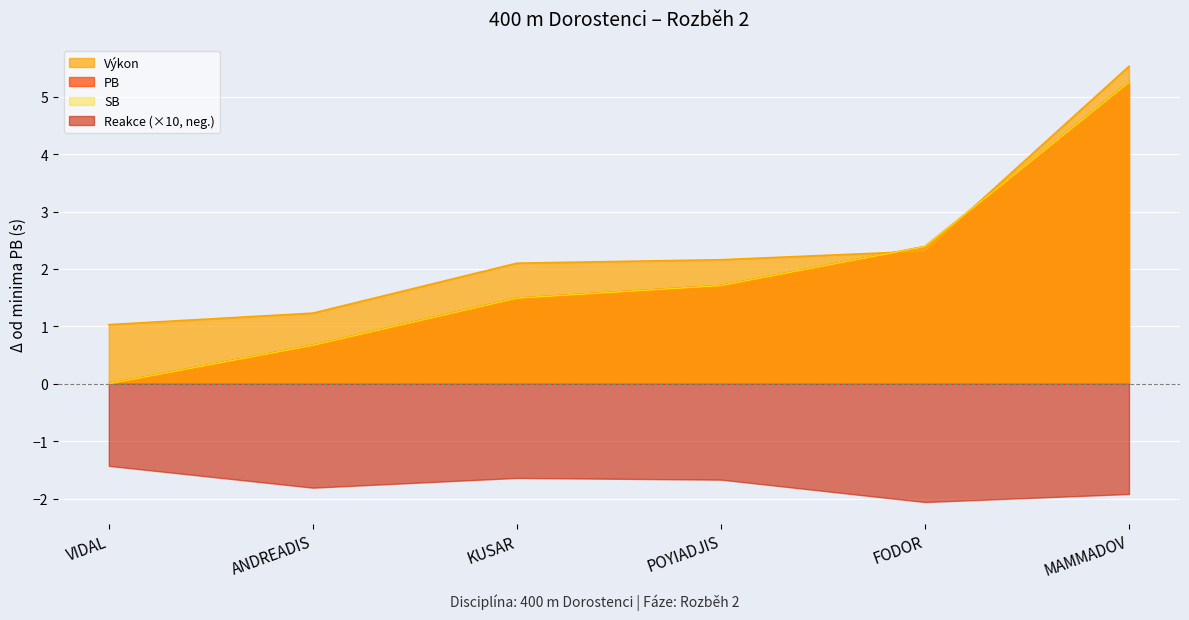

How many times do Výkon and SB cross each other?

2